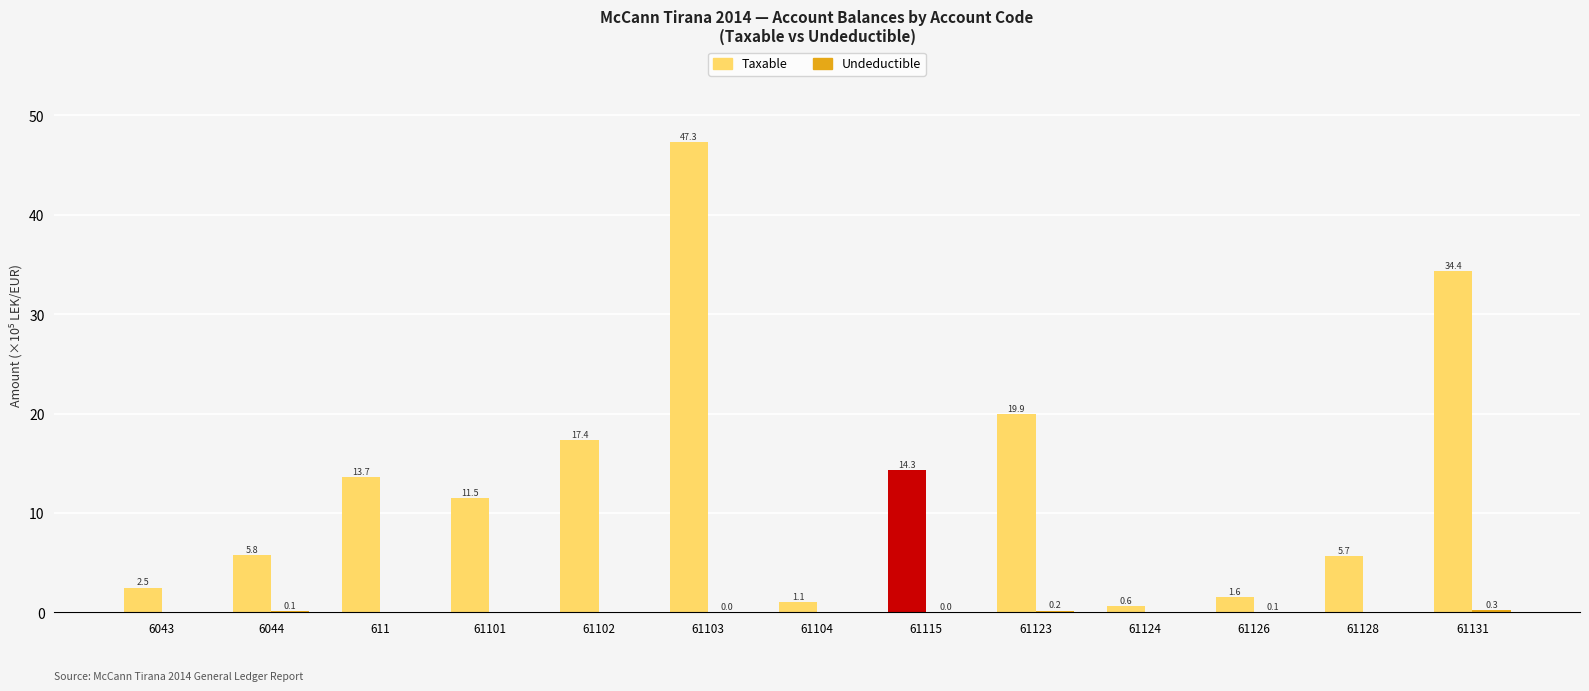

Does the chart contain stacked bars?

No